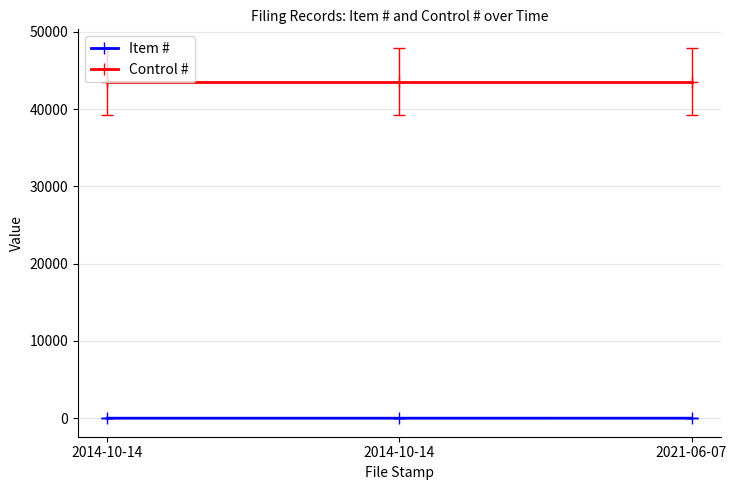

How many lines are shown in the chart?

2